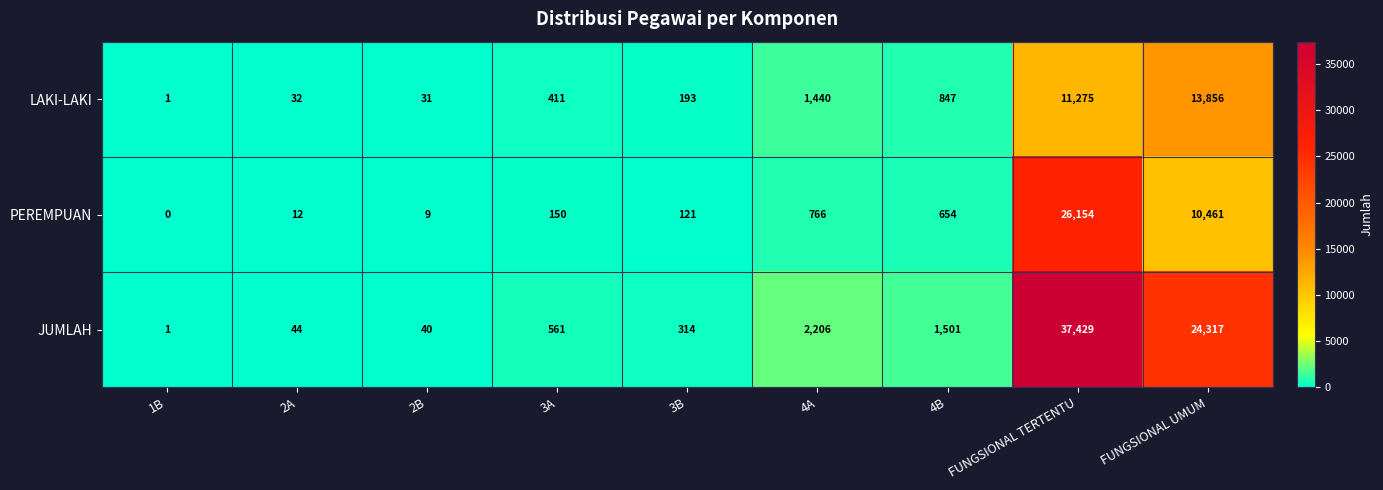

Which series has the widest spread of values?

JUMLAH